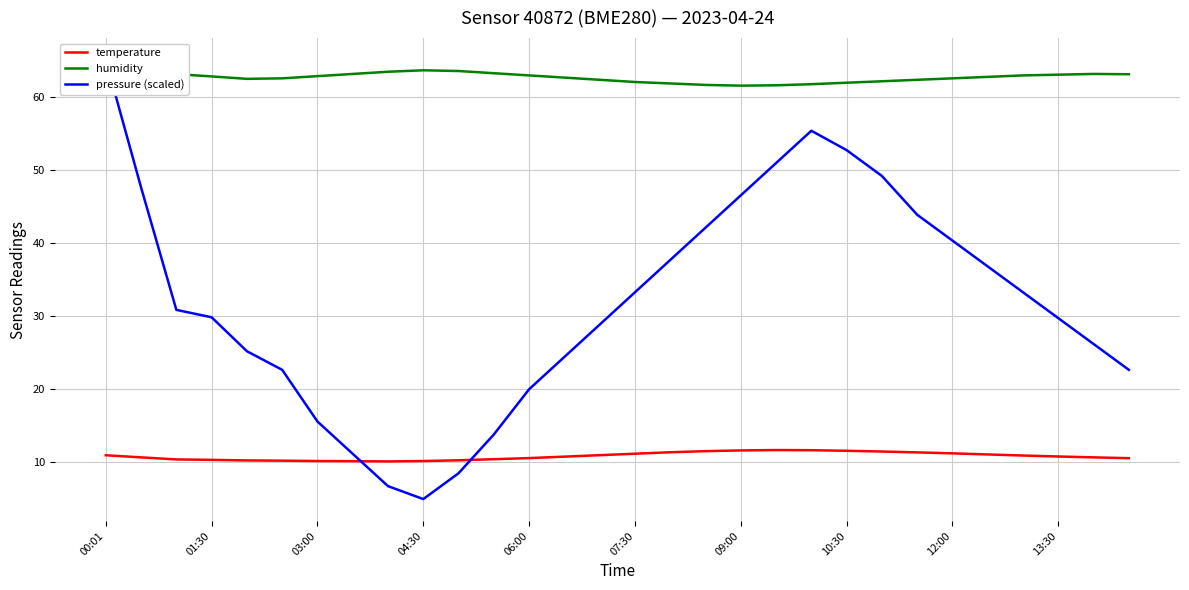

How many interior local peaks does the humidity series have?

3